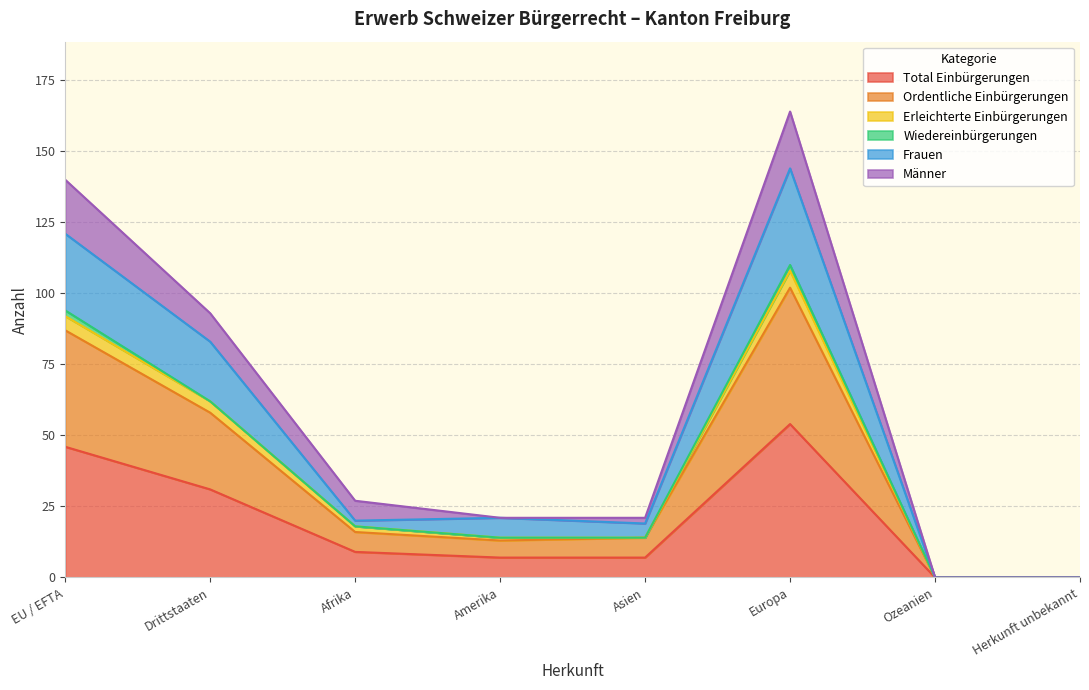

At which label does Total Einbürgerungen reach its peak?

Europa